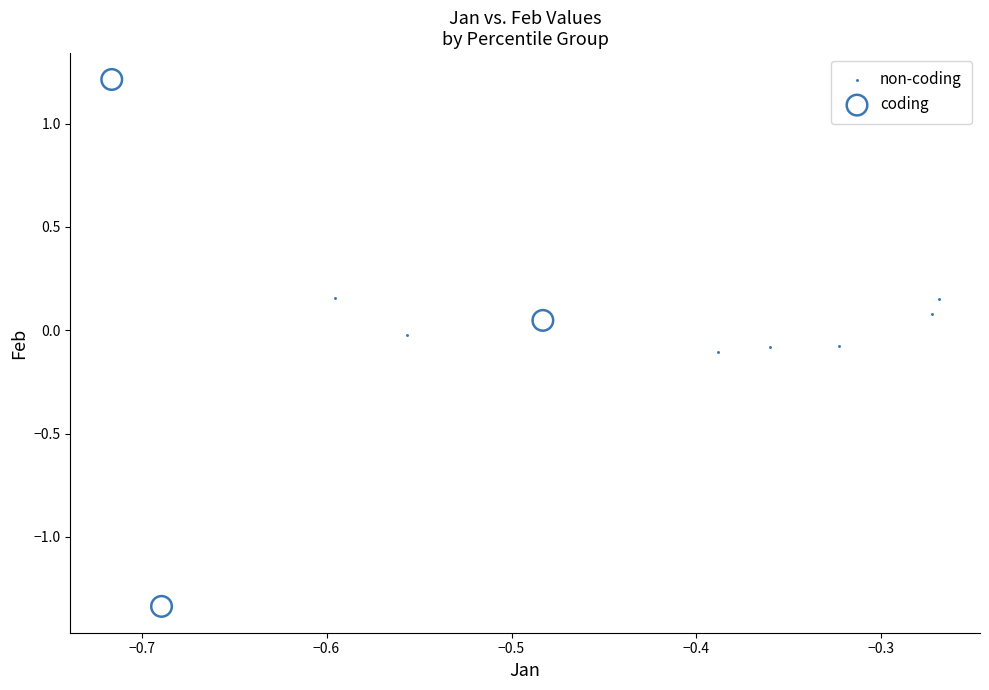

What are all the series names shown in the legend?

non-coding, coding